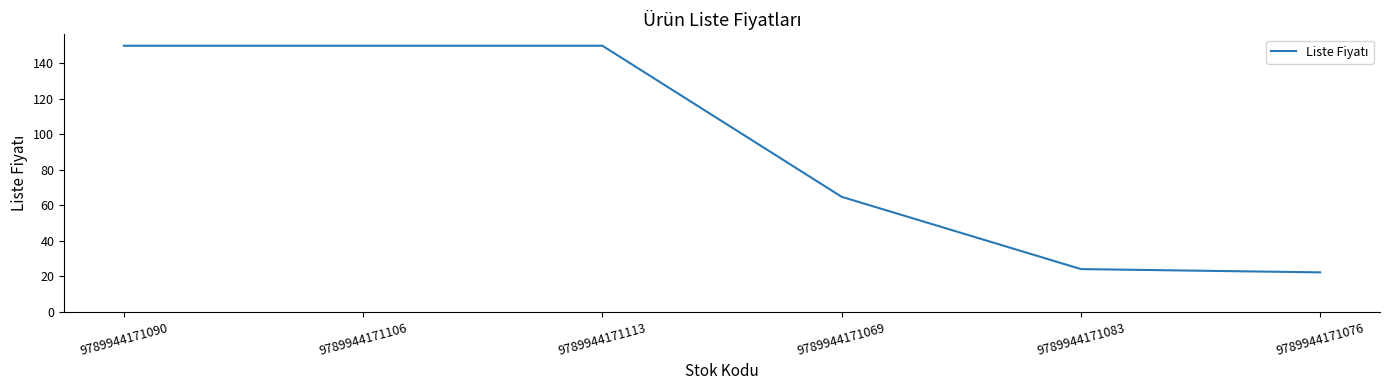

What is the sum of the values at 9789944171106 and 9789944171090?

300.0